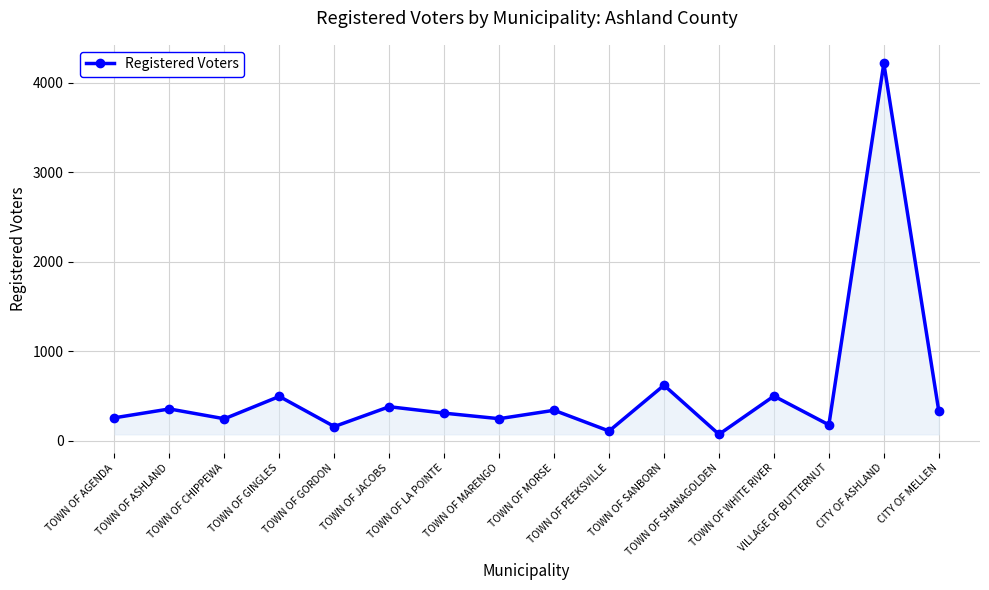

True or false: the data shows 600 at TOWN OF MORSE.

False